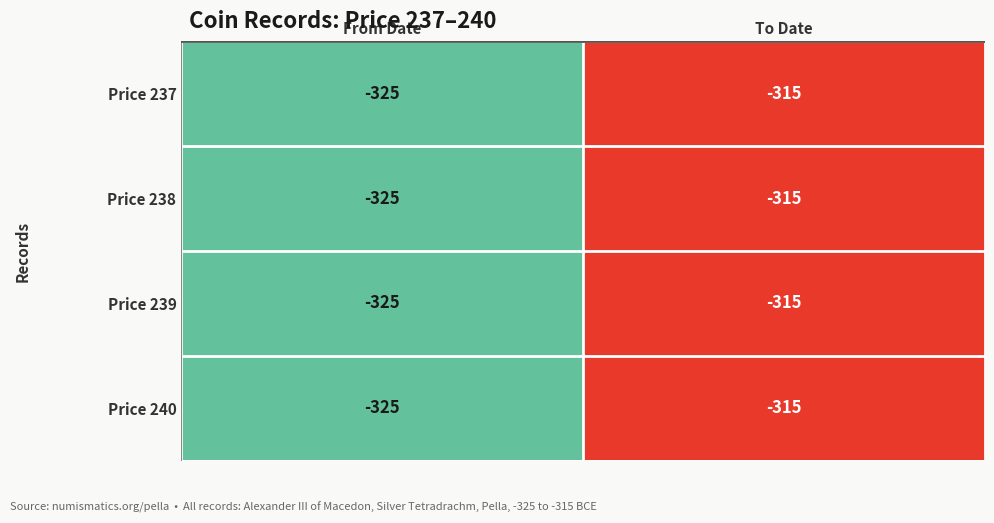

Reading left to right, transcribe all the data shown in this chart.

Price 237: From Date=-325	To Date=-315
Price 238: From Date=-325	To Date=-315
Price 239: From Date=-325	To Date=-315
Price 240: From Date=-325	To Date=-315